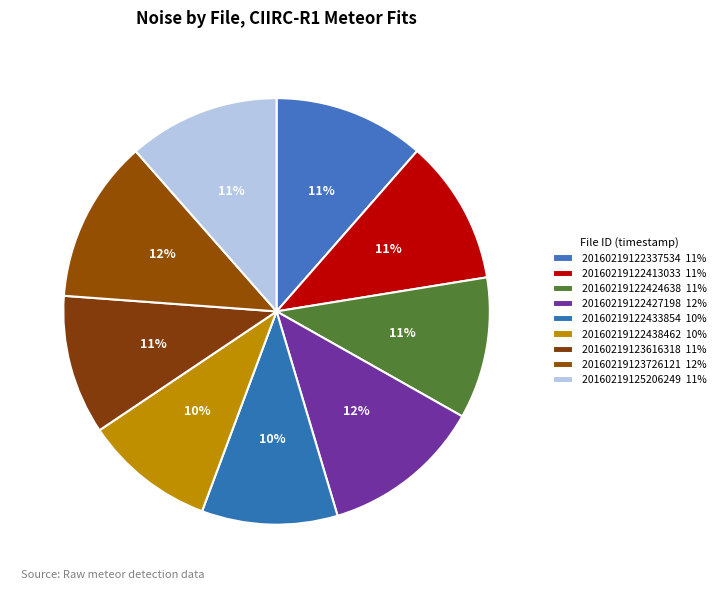

What percentage is NOT represented by 20160219122337534?

88.6%